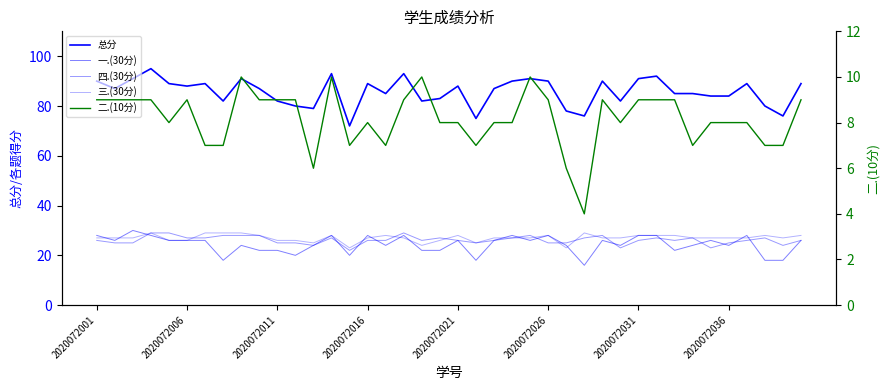

In 三.(30分), how many points are higher than both neighbors (excluding endpoints)?

7